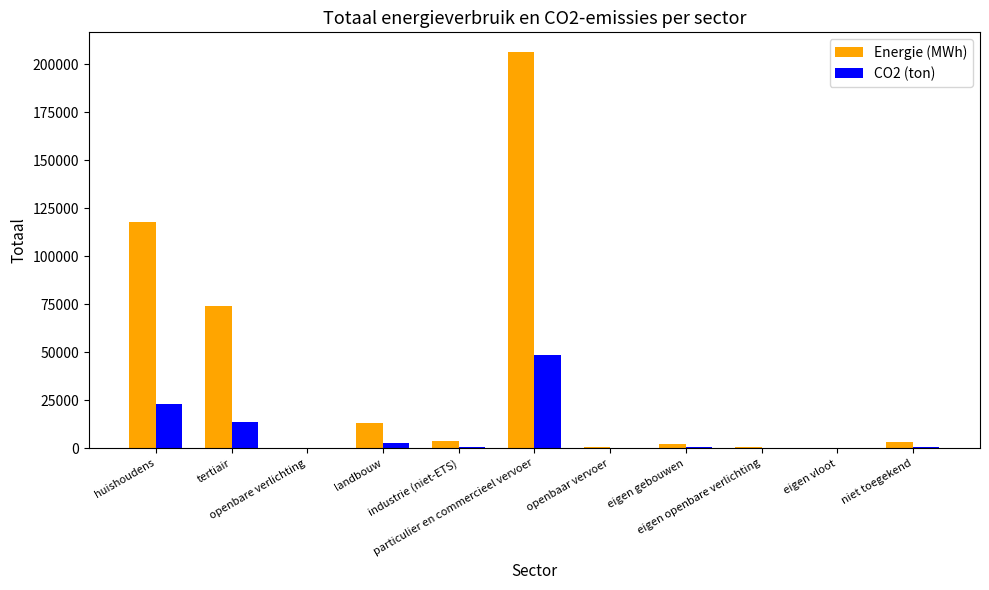

How many values in the Energie (MWh) series exceed 3281?

6